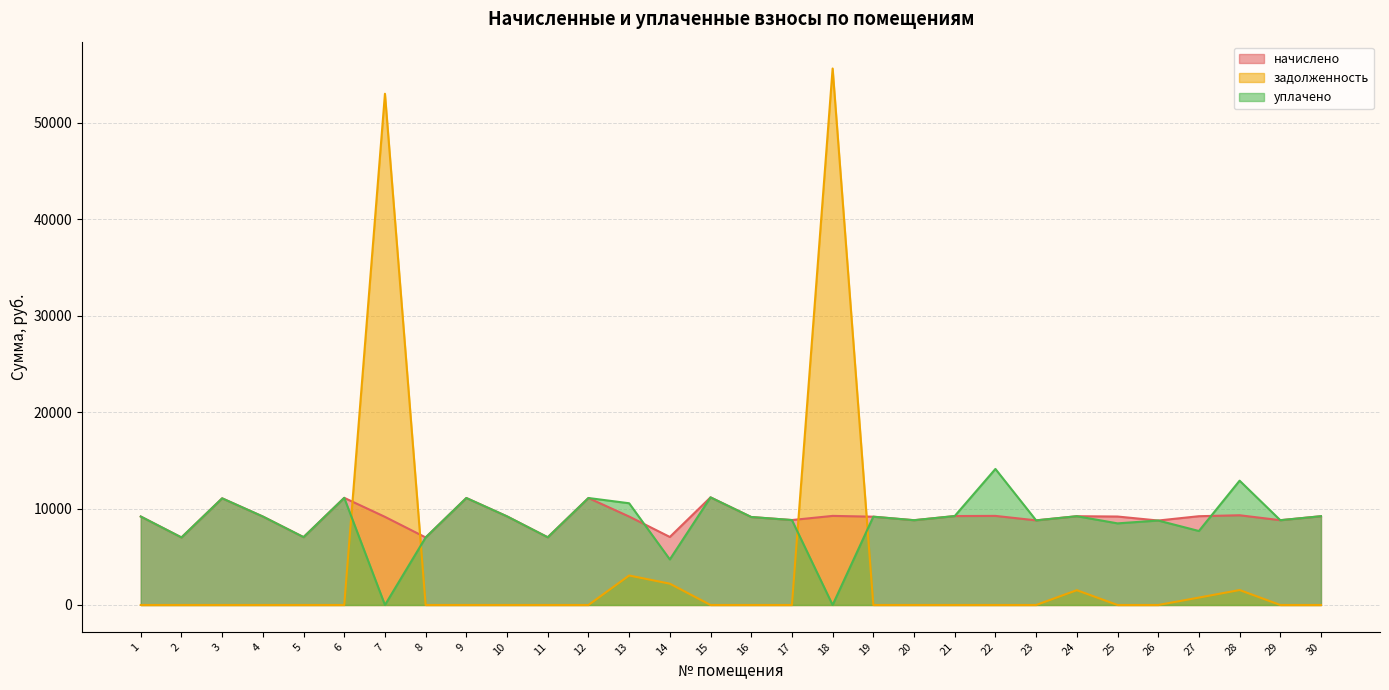

Between which two adjacent categories do уплачено and начислено first intersect?

13 and 14